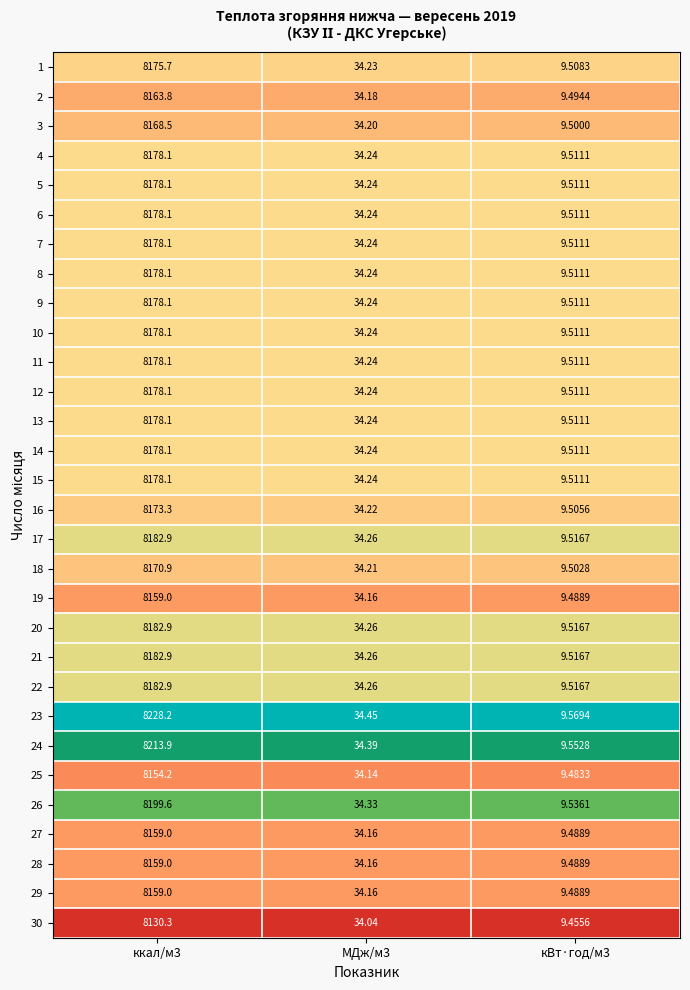

Is the value of 16 at кВт·год/м3 greater than the value of 5 at кВт·год/м3?

No